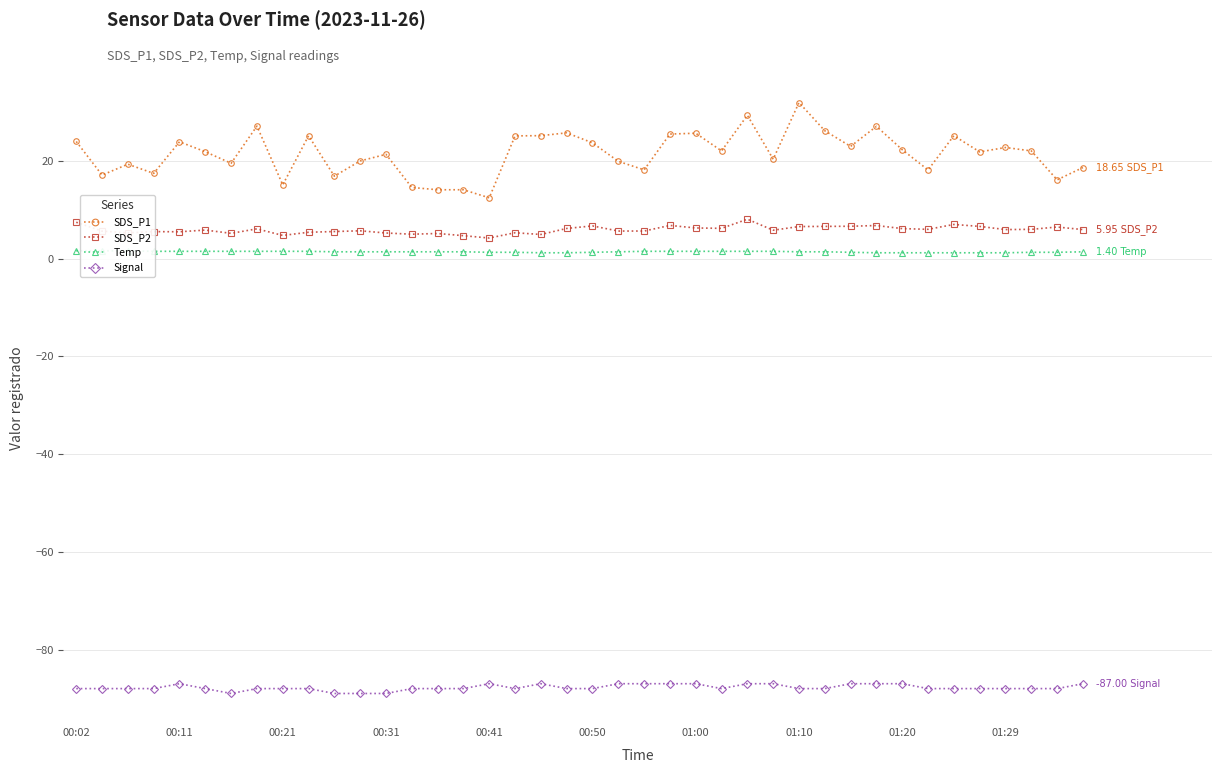

What is the sum of all Signal values?

-3511.0